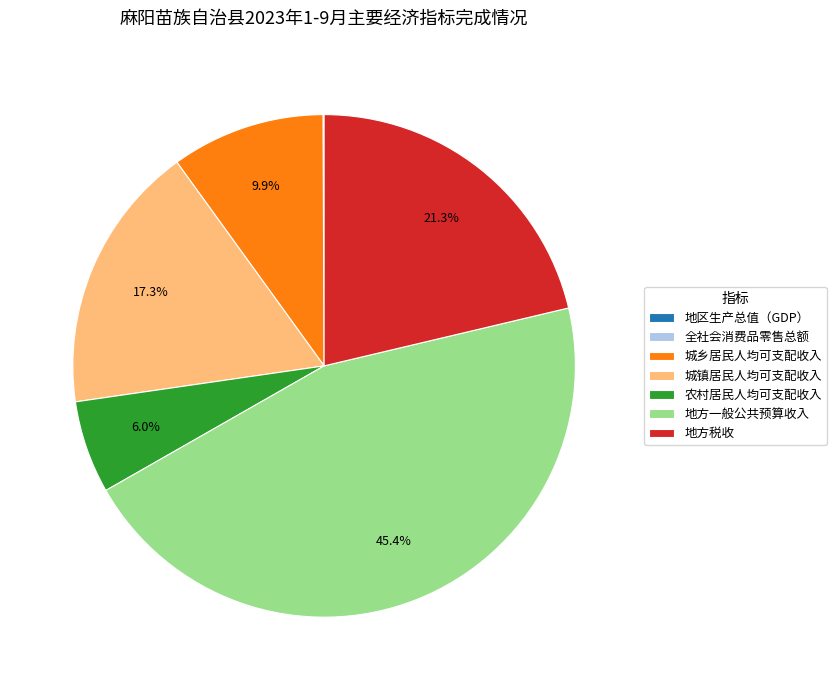

To the nearest percent, what is the difference between the largest and smallest slice percentages?

45%